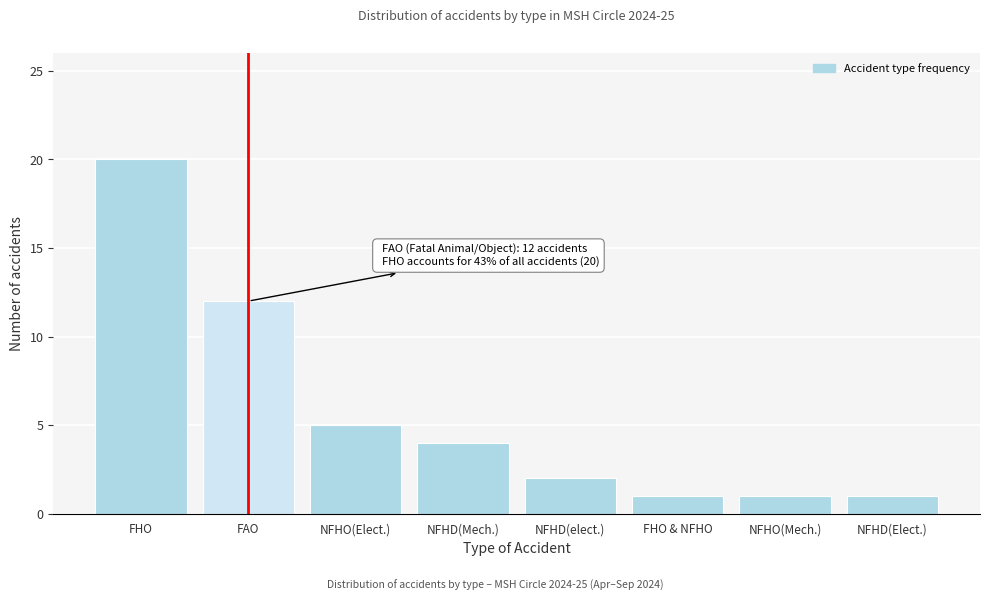

Reading right to left, extract all data points from this chart.

NFHD(Elect.)=1	NFHO(Mech.)=1	FHO & NFHO=1	NFHD(elect.)=2	NFHD(Mech.)=4	NFHO(Elect.)=5	FAO=12	FHO=20